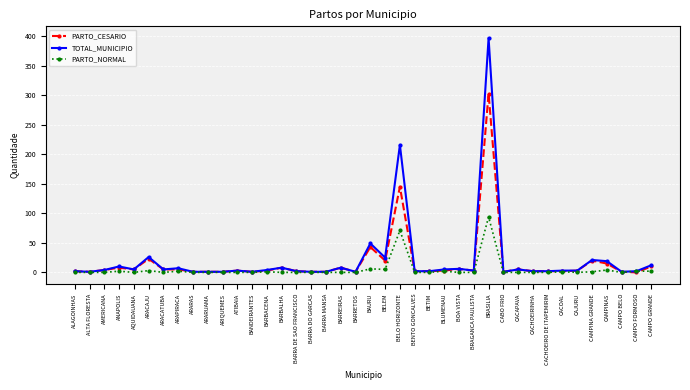

Which series has the largest range (max minus min)?

TOTAL_MUNICIPIO